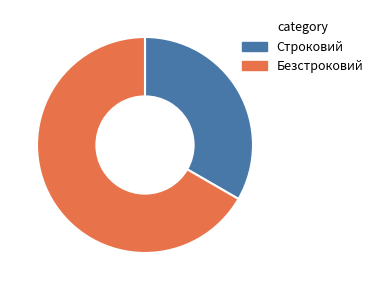

The Безстроковий slice represents 67% of the pie. True or false?

True